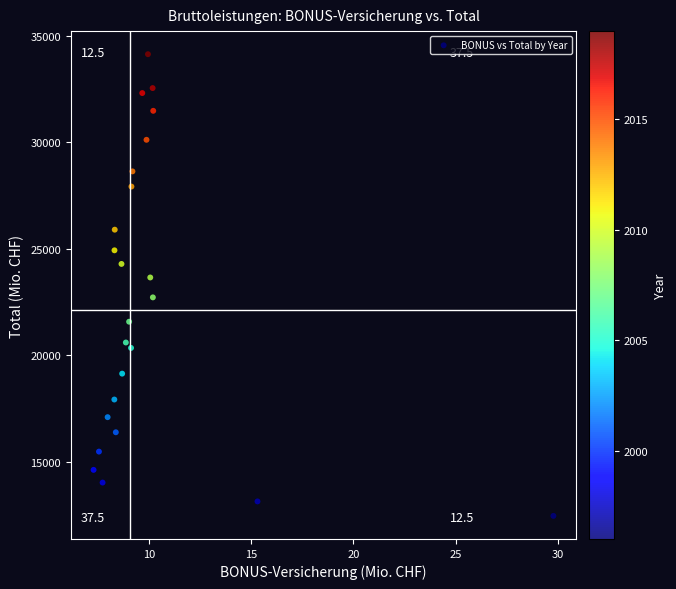

What is the range of X values (max minus min)?

22.5